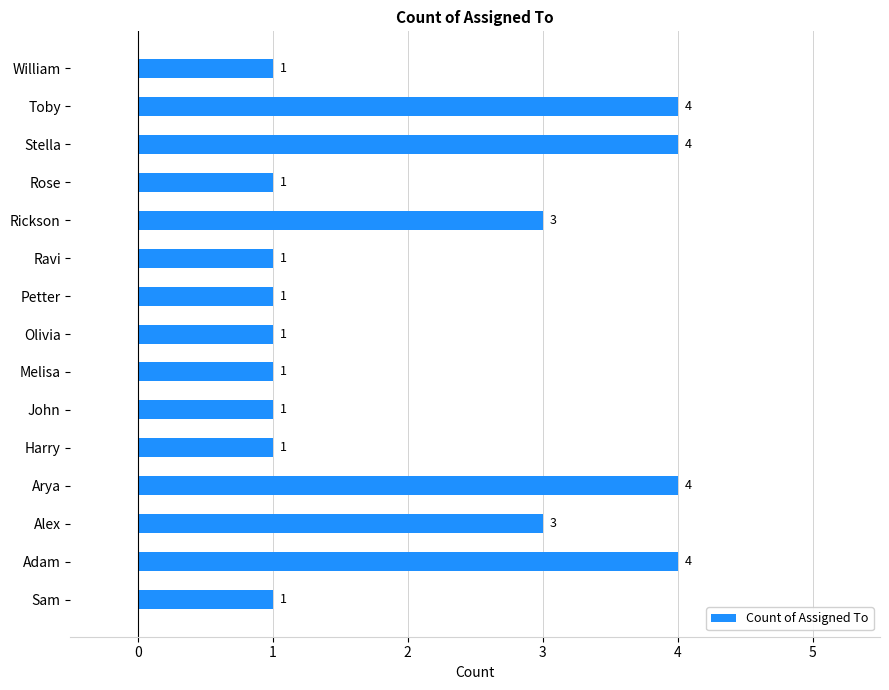

What is the difference between the maximum and minimum values?

3